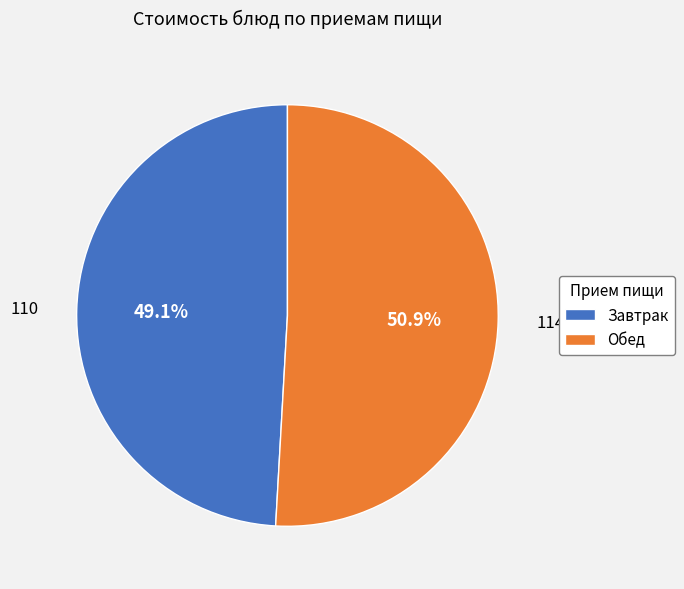

Rank the categories by value from highest to lowest.

Обед, Завтрак